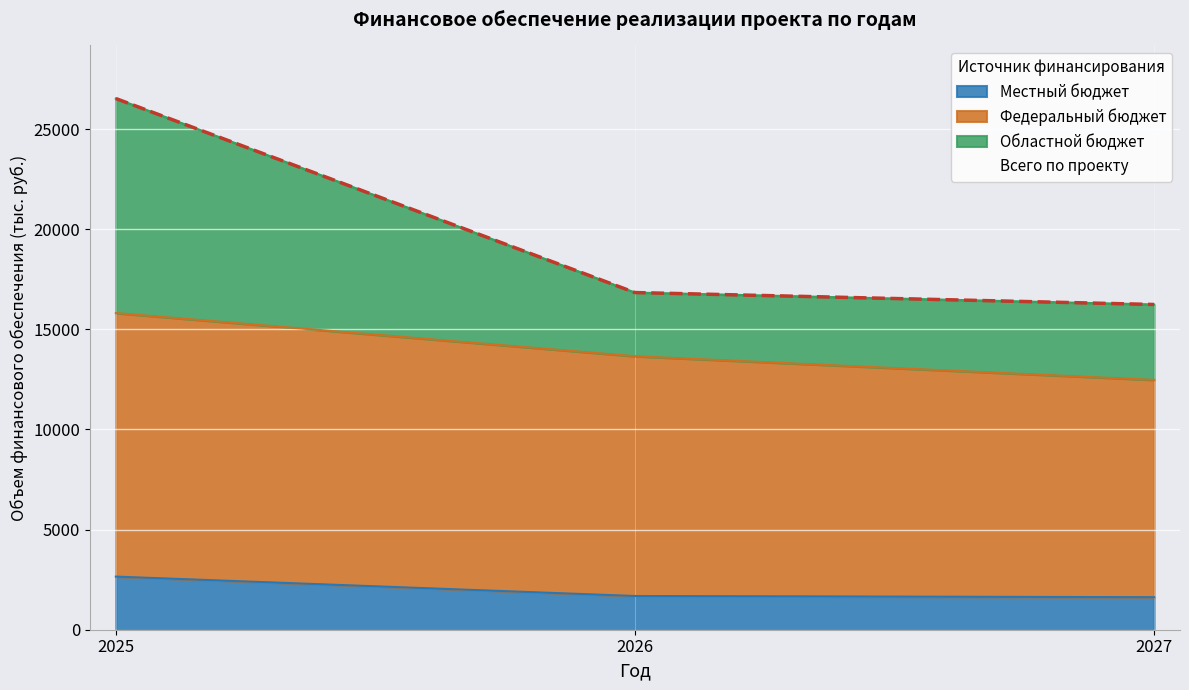

At which category is the sum across all series the highest?

2025